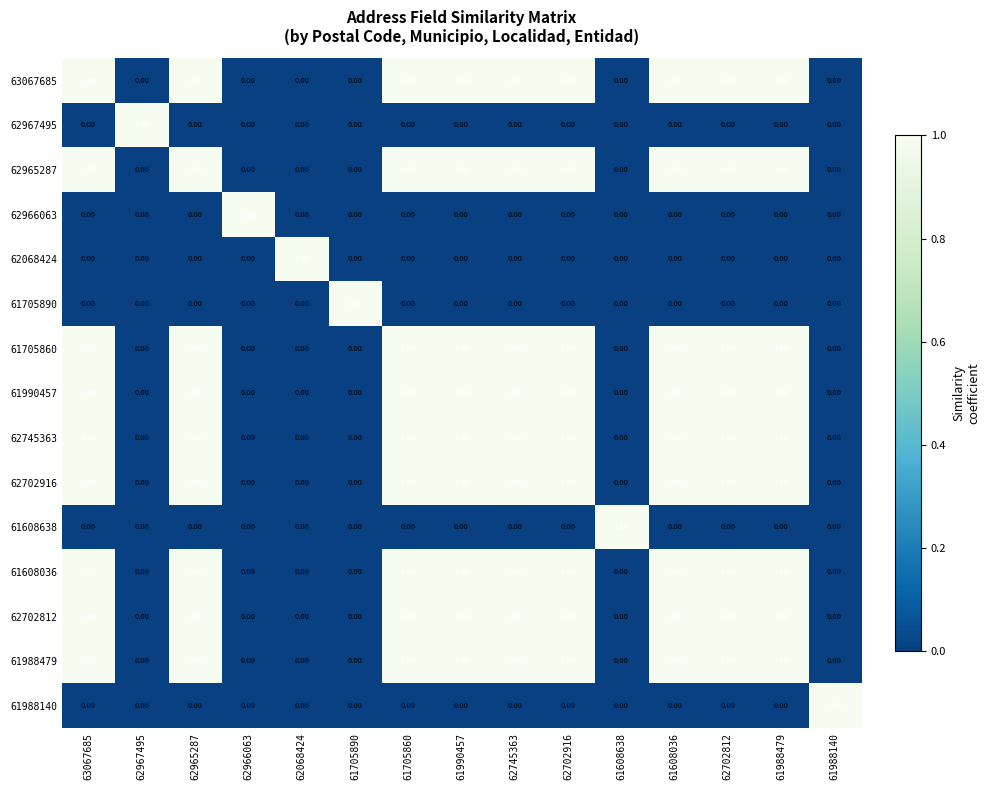

Is the value of 62965287 at 61705890 greater than the value of 61608036 at 62965287?

No